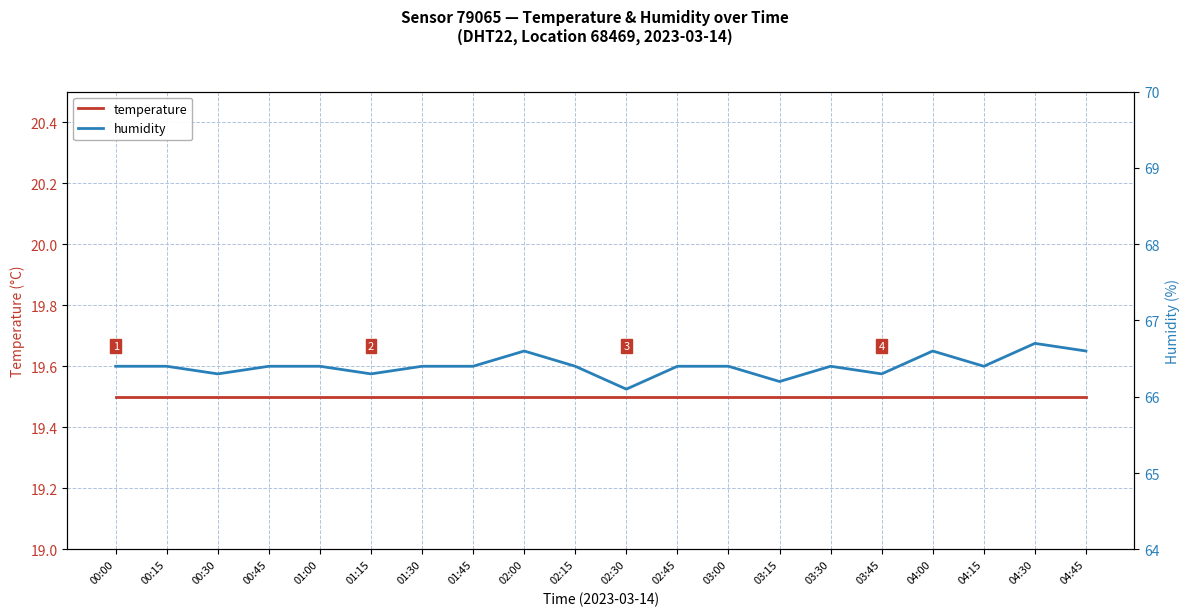

Is it true that temperature equals 5.1 at 04:00?

False